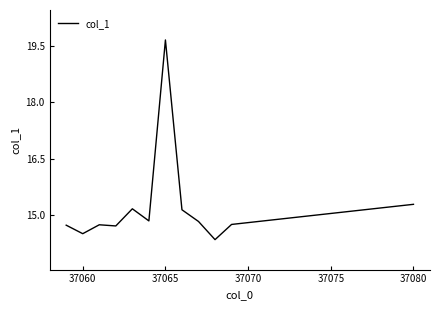

What is the smallest value displayed?

14.4